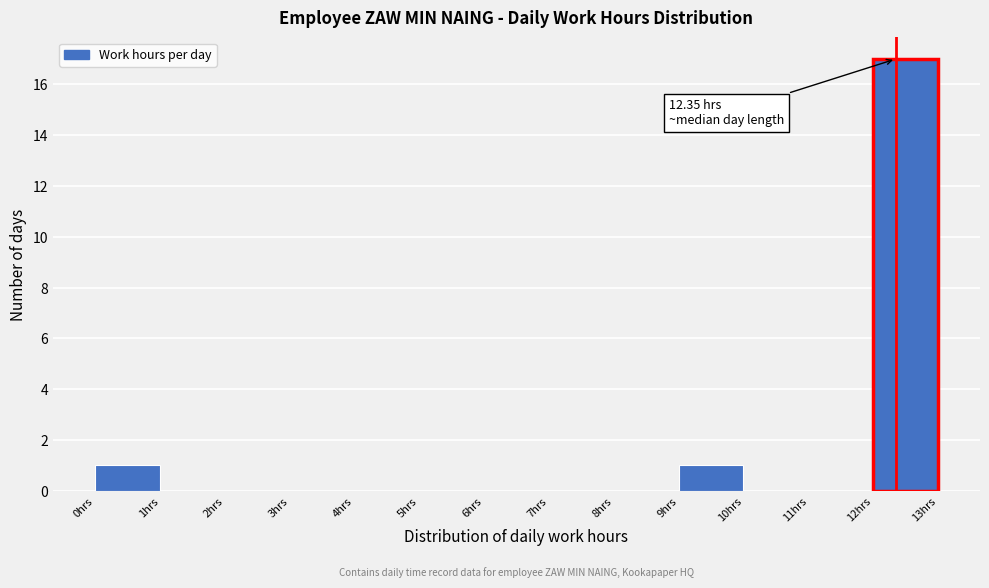

Over which range of the x-axis is the bar tallest?

12 to 13